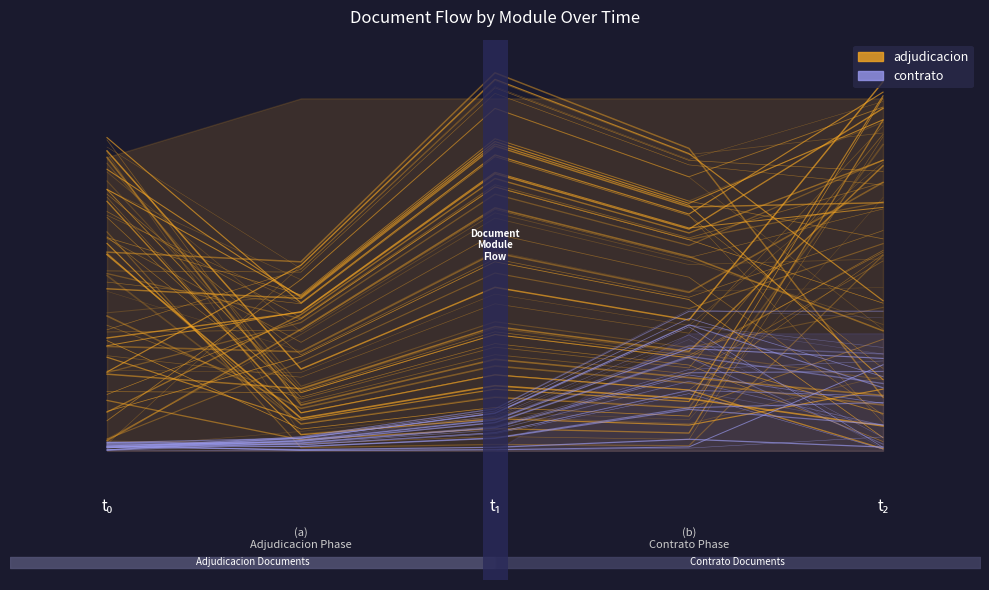

Reading left to right, transcribe all the data shown in this chart.

adjudicacion: 0=2.1	1=3.1	2=6.2	3=4.9	4=4.8
contrato: 0=0.0	1=0.1	2=0.4	3=1.3	4=1.4